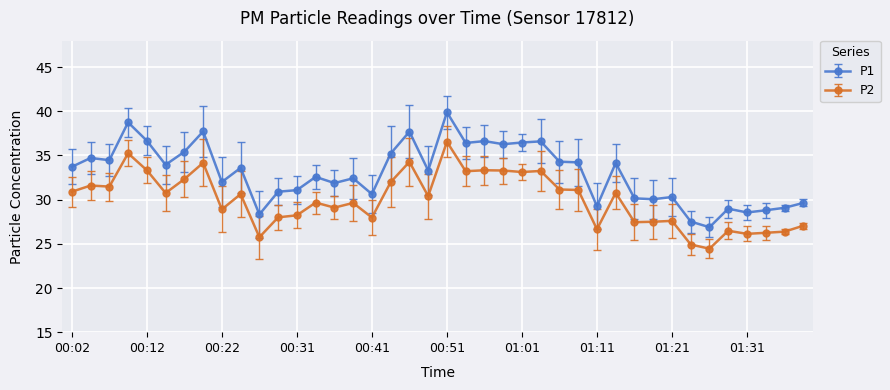

Rank the series by their average value, from lowest to highest.

P2, P1